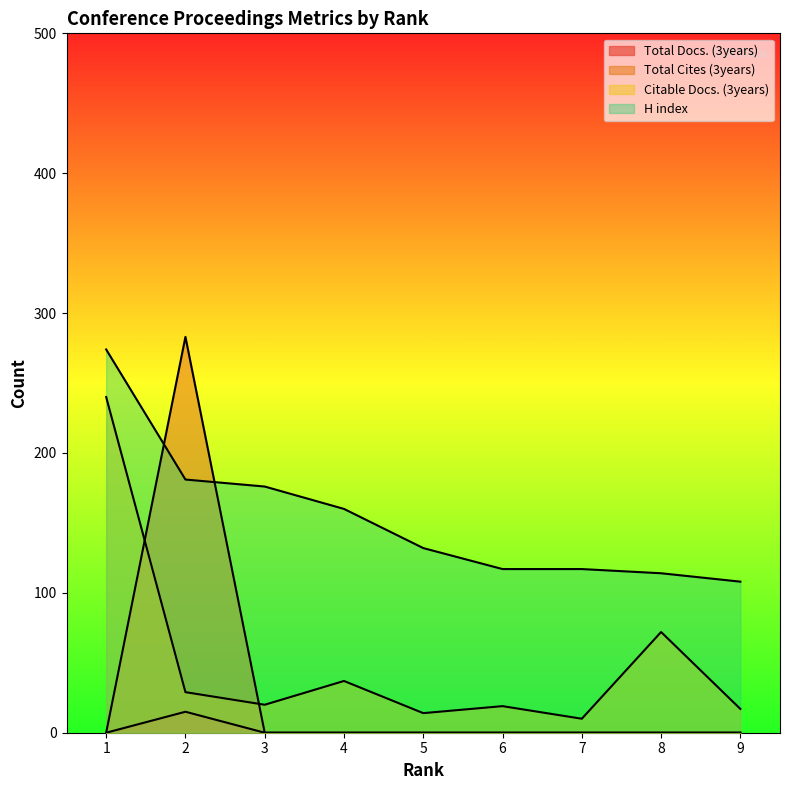

True or false: Total Cites (3years) and Citable Docs. (3years) cross at least once.

True